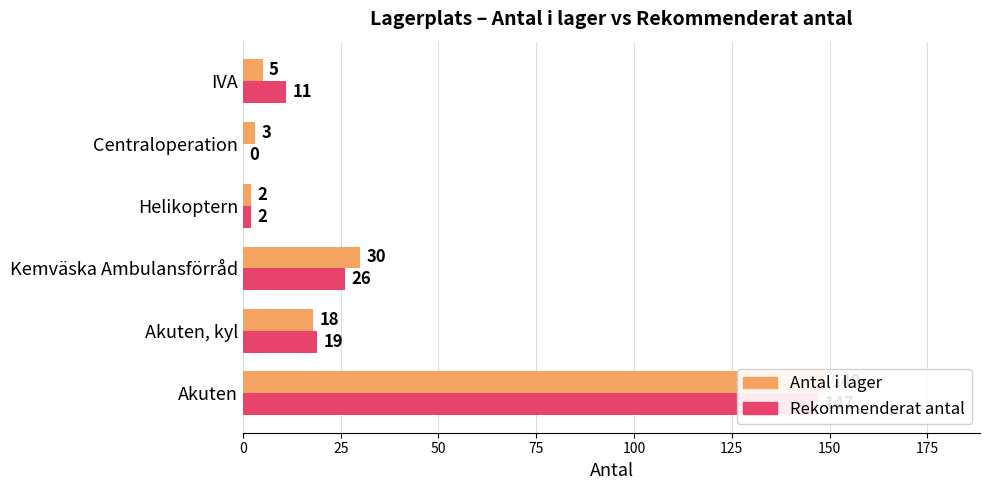

Does the chart contain stacked bars?

No